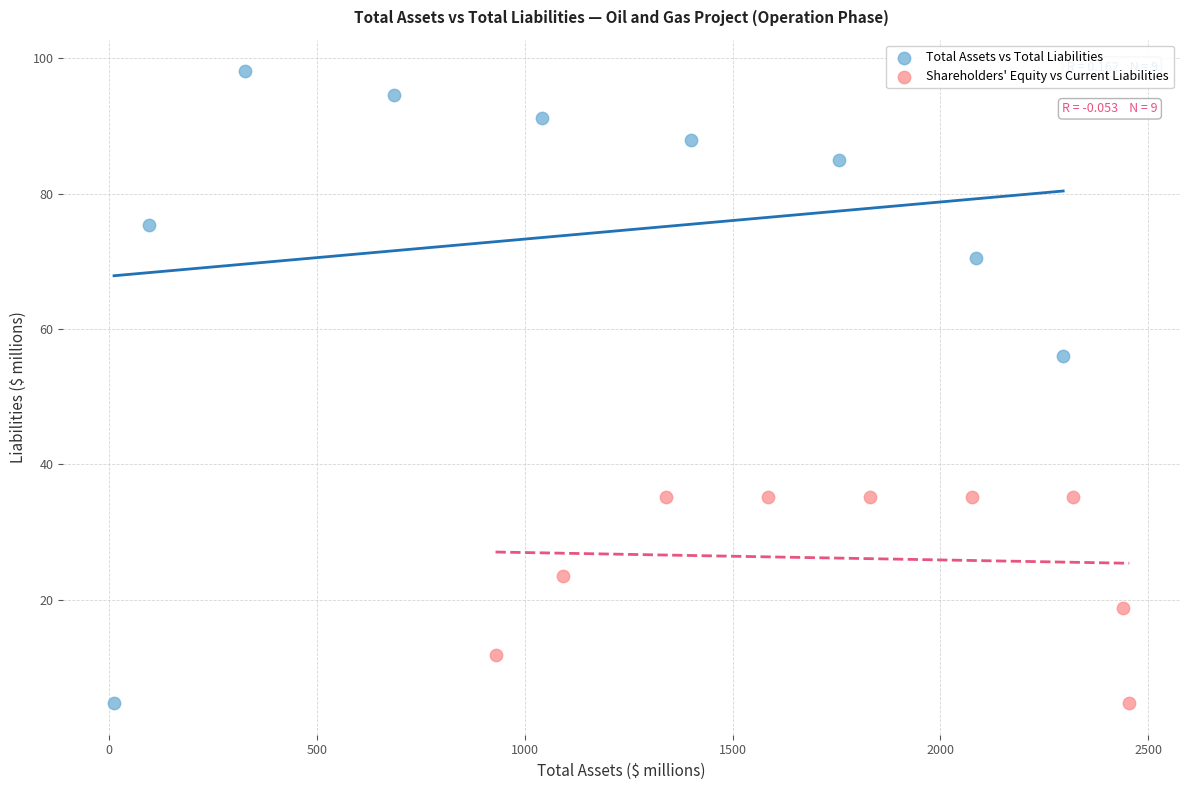

Which series has the widest spread of Y values?

Total Assets vs Total Liabilities